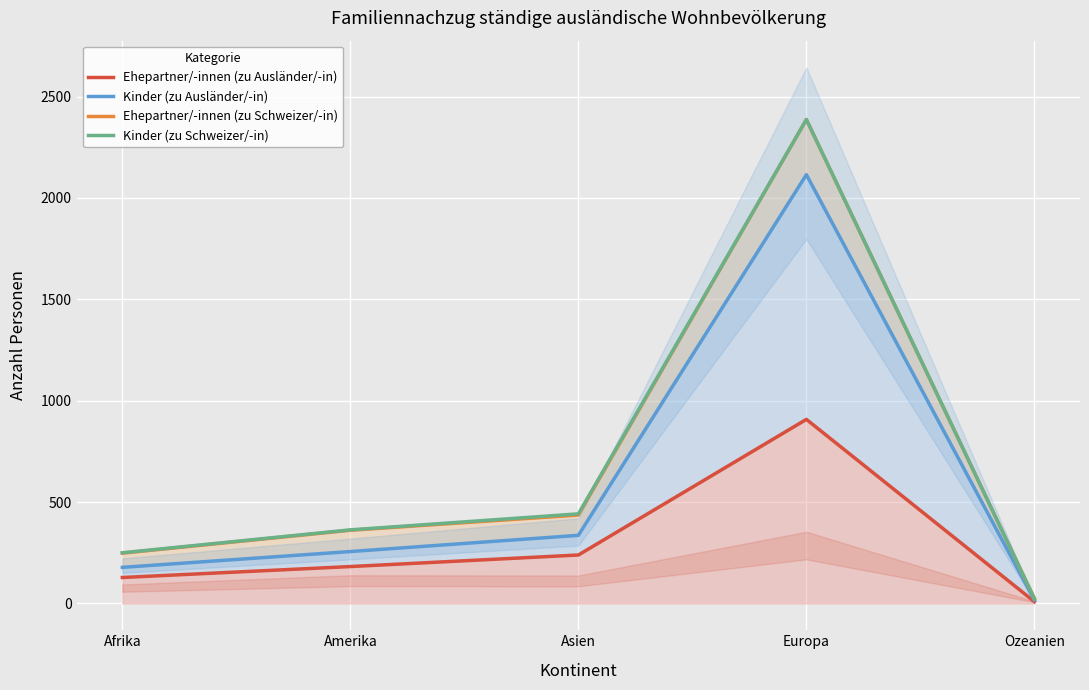

What is the average value of the Kinder (zu Schweizer/-in) series?

693